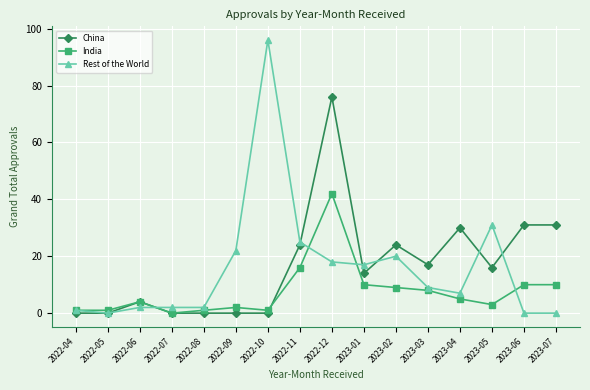

Count the number of data series in this chart.

3